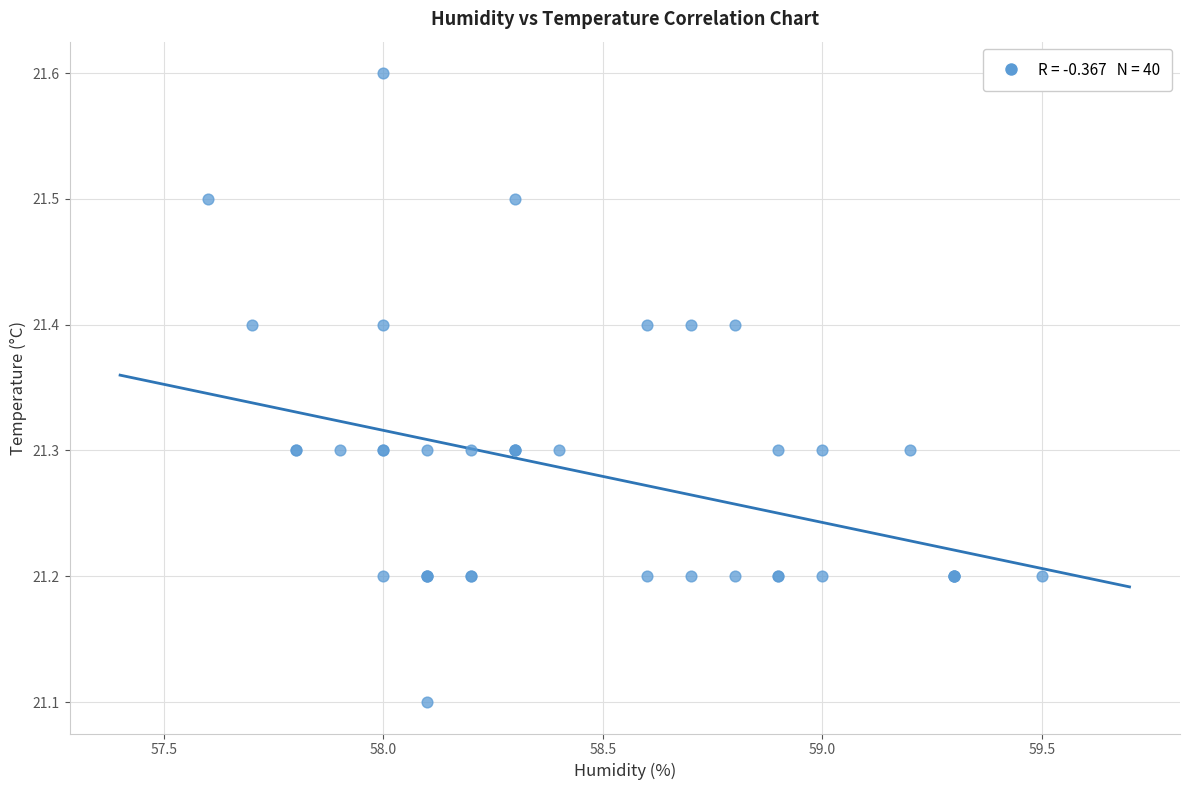

What Y value in the scatter plot is closest to 21?

21.1